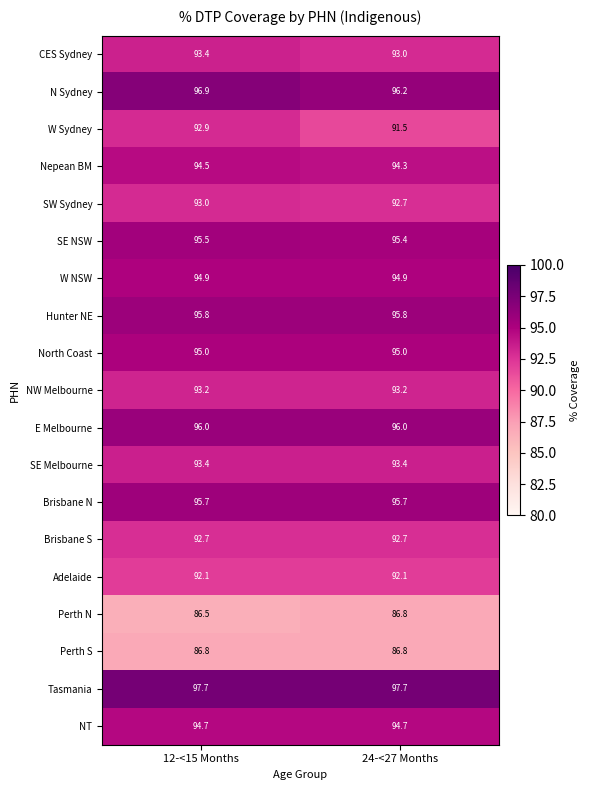

Which series has the largest range (max minus min)?

W Sydney